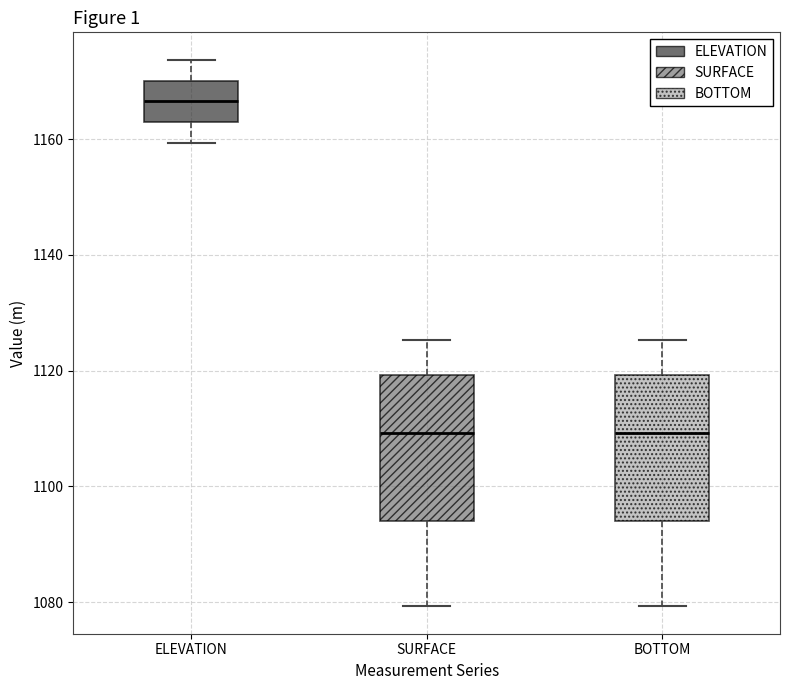

Reading left to right, read every box against the y-axis: the position of its median line, the range the box covers, and the ends of its whiskers. The values are not printed on the chart, so give them approximately, as read against the axis.

ELEVATION: median 1166, box 1164 to 1170, whiskers 1160 to 1174
SURFACE: median 1110, box 1094 to 1120, whiskers 1080 to 1126
BOTTOM: median 1110, box 1094 to 1120, whiskers 1080 to 1126